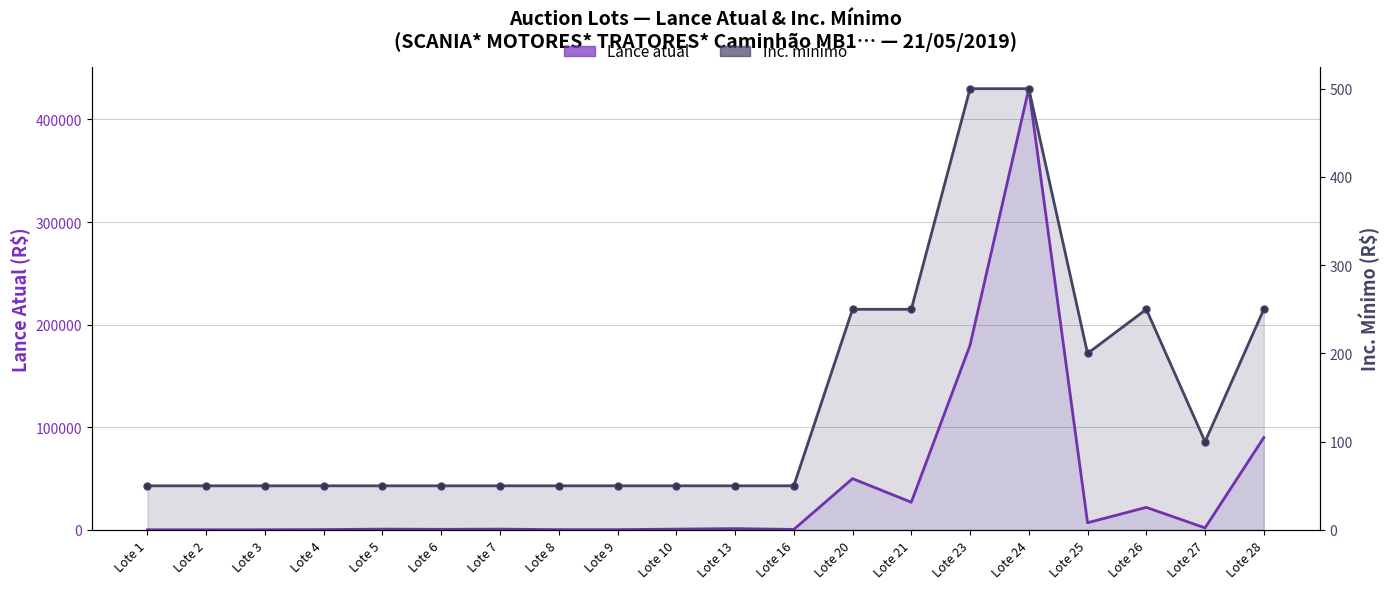

List the series in order of their peak value, highest first.

Lance atual, Inc. mínimo